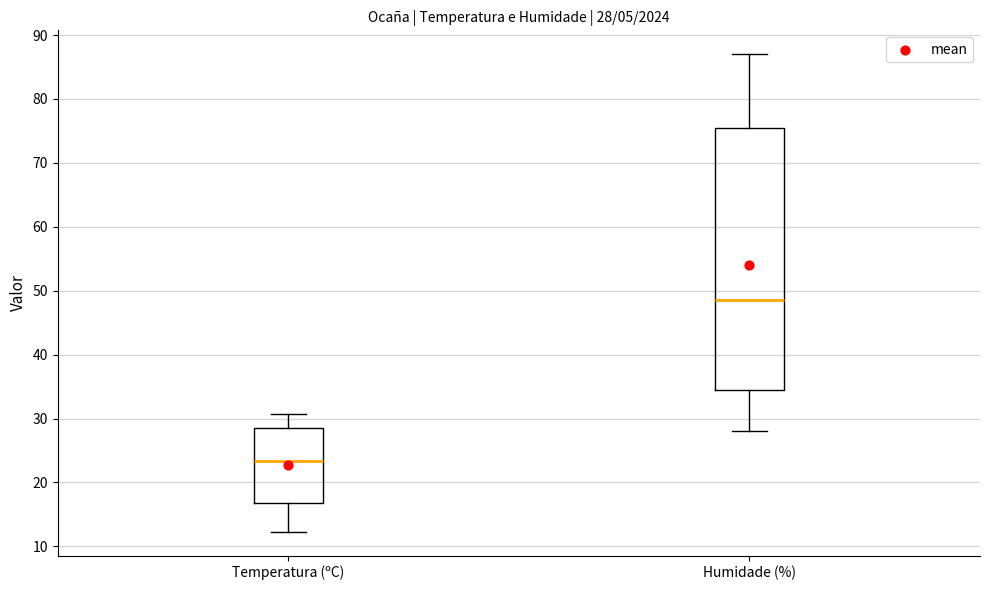

Which box has the highest median line?

Humidade (%)